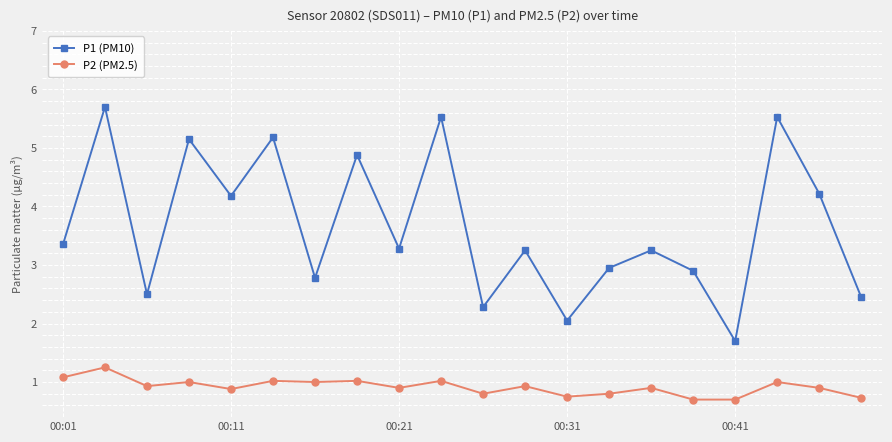

How many data points in P1 (PM10) are less than 3?

8